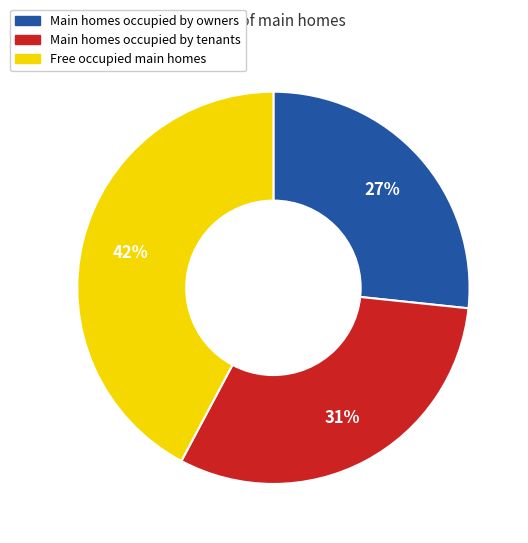

Does any single category account for the majority?

No